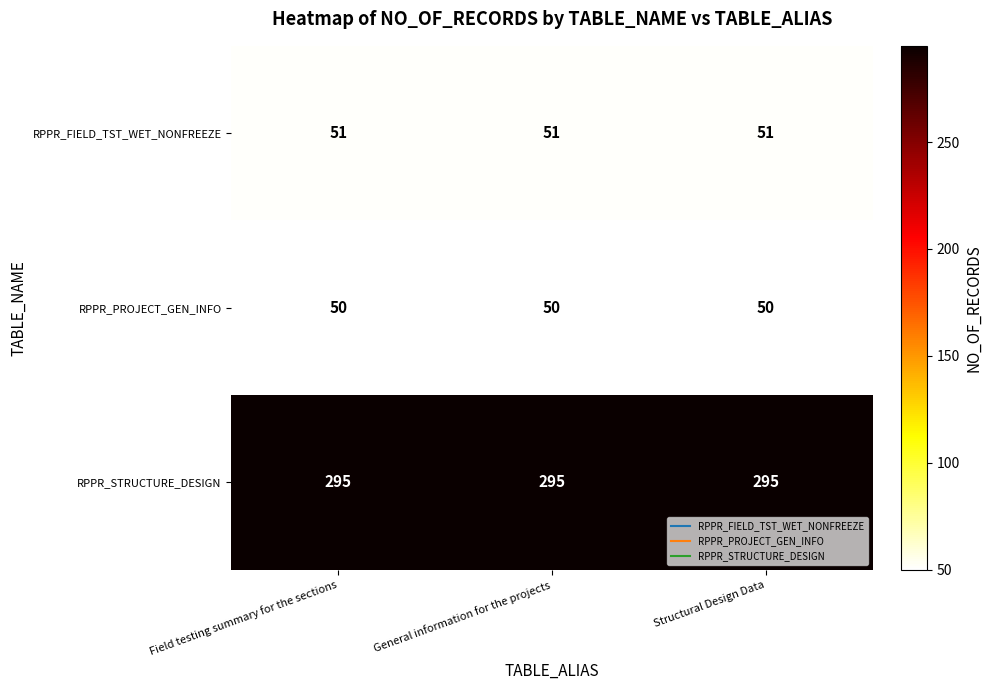

Rank the series by their maximum value, from lowest to highest.

RPPR_PROJECT_GEN_INFO, RPPR_FIELD_TST_WET_NONFREEZE, RPPR_STRUCTURE_DESIGN